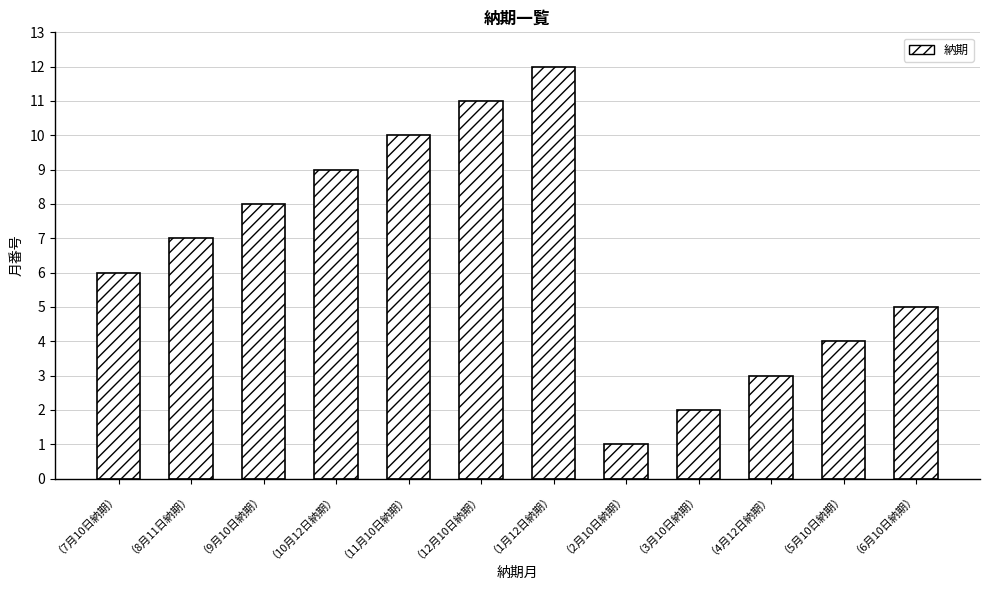

What is the ratio of the value at （5月10日納期） to the value at （6月10日納期）?

0.8